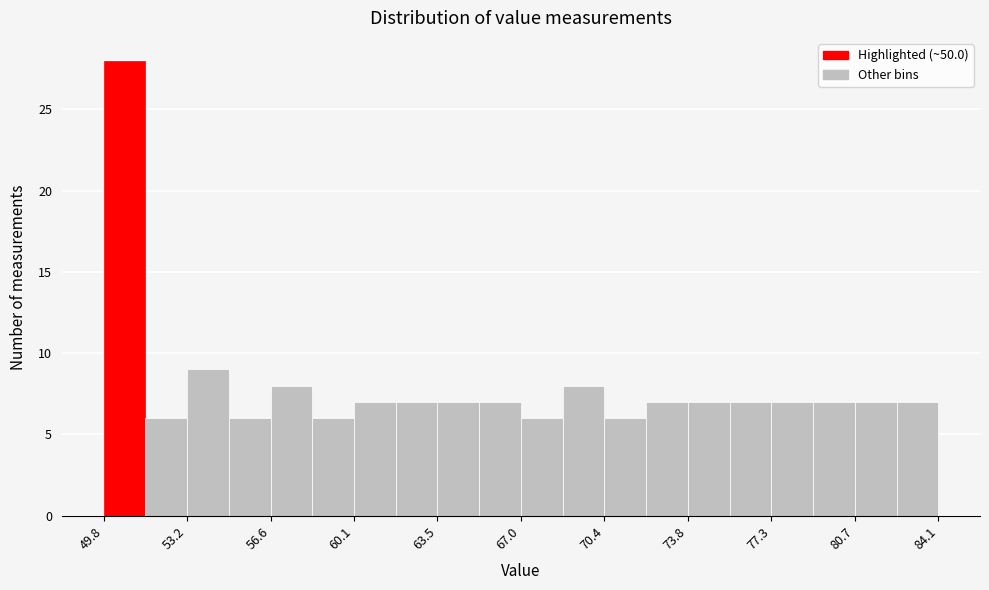

Around what value on the x-axis is the tallest bar? Give the approximate position of its centre, as read against the axis.

50.5